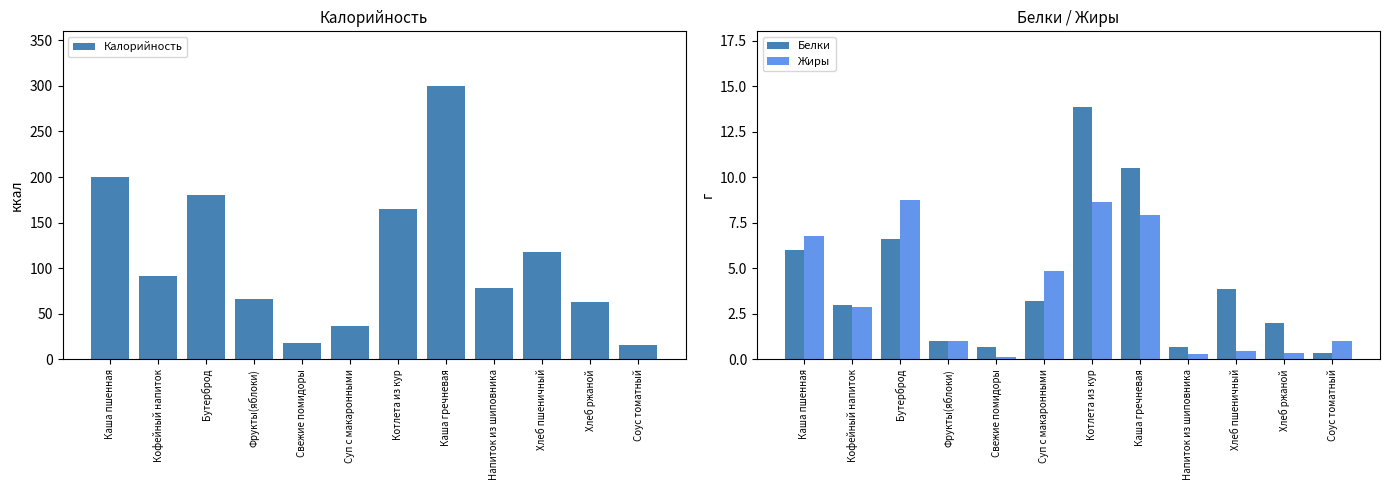

What is the approximate value of Калорийность at Соус томатный?

15.7